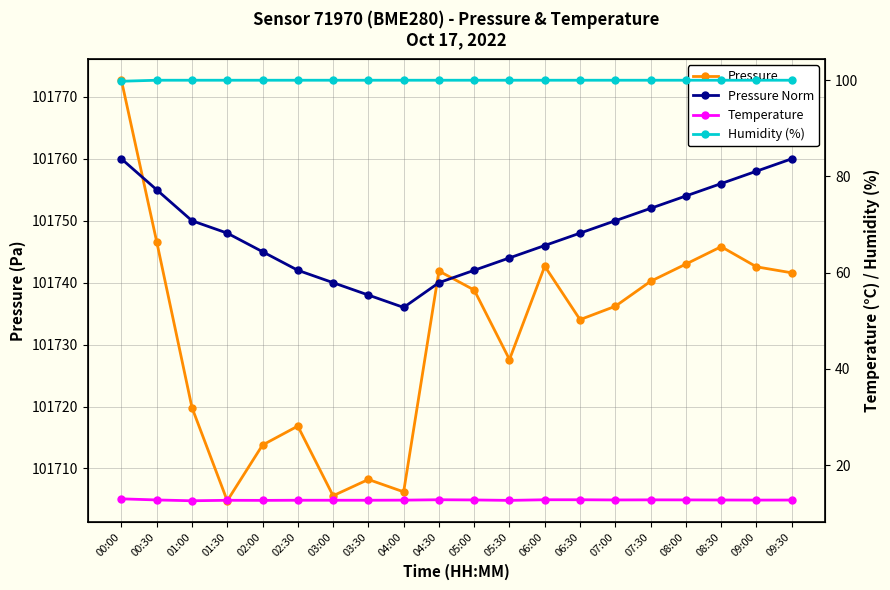

Between 04:30 and 03:00, which is larger?

04:30